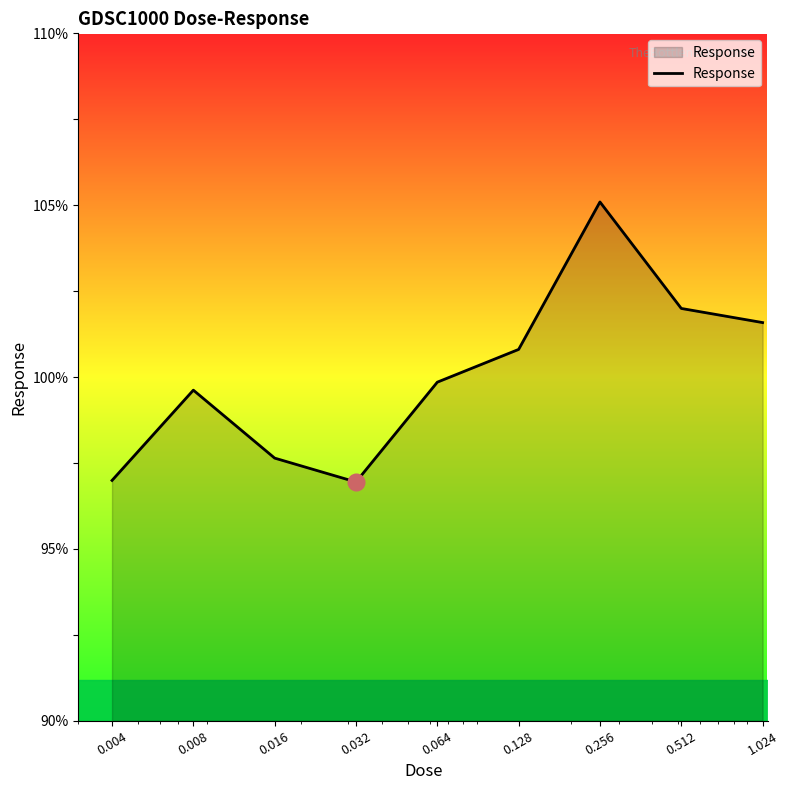

What is the greatest value displayed?

105.1